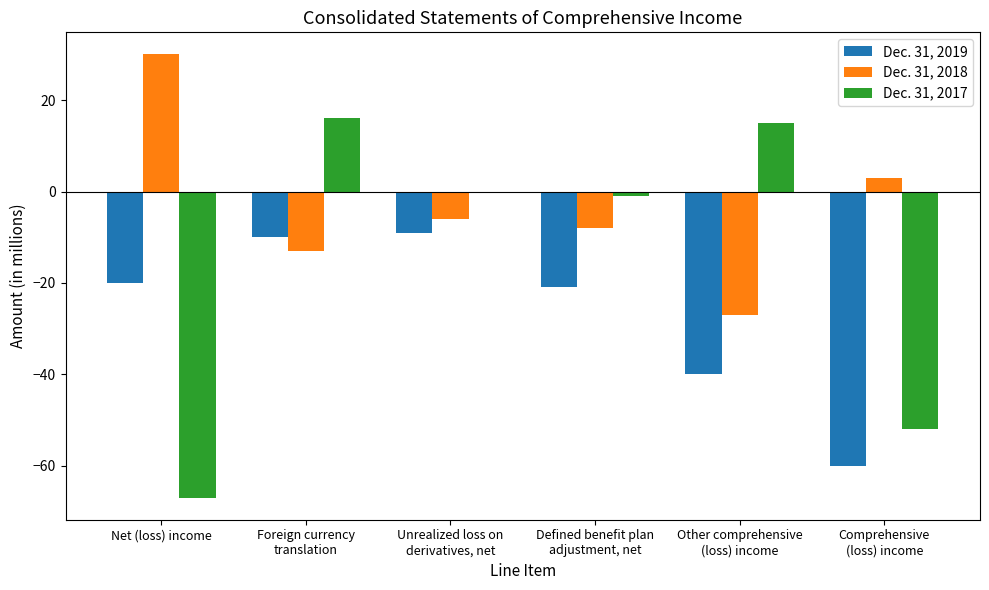

Reading right to left, transcribe all the data shown in this chart.

Dec. 31, 2019: -60	-40	-21	-9	-10	-20
Dec. 31, 2018: 3	-27	-8	-6	-13	30
Dec. 31, 2017: -52	15	-1	0	16	-67